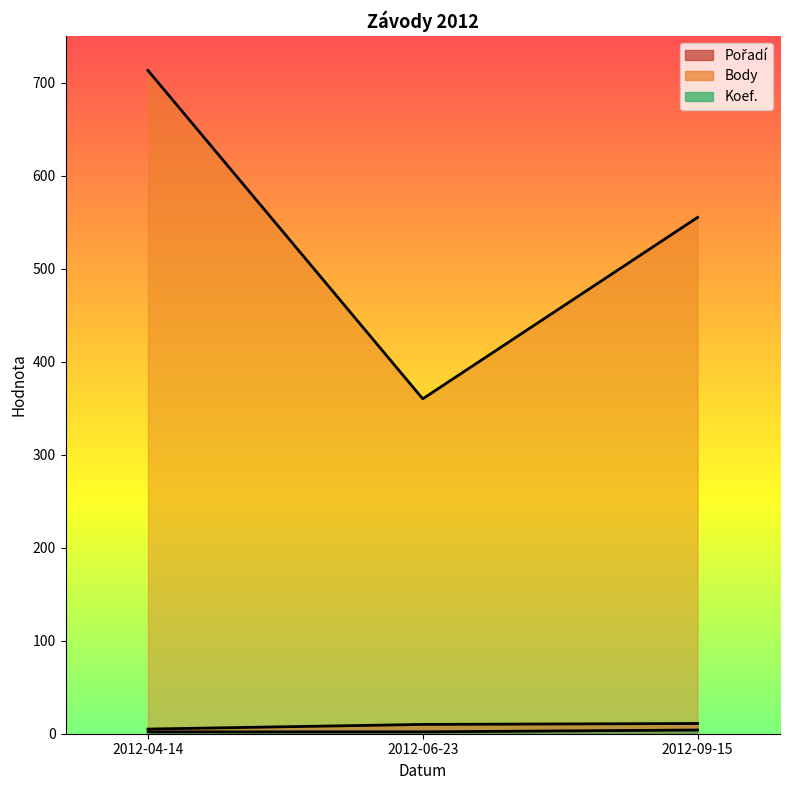

Reading left to right, transcribe all the data shown in this chart.

Pořadí: 2012-04-14=5	2012-06-23=10	2012-09-15=11
Body: 2012-04-14=713	2012-06-23=360	2012-09-15=555
Koef.: 2012-04-14=2	2012-06-23=2	2012-09-15=4